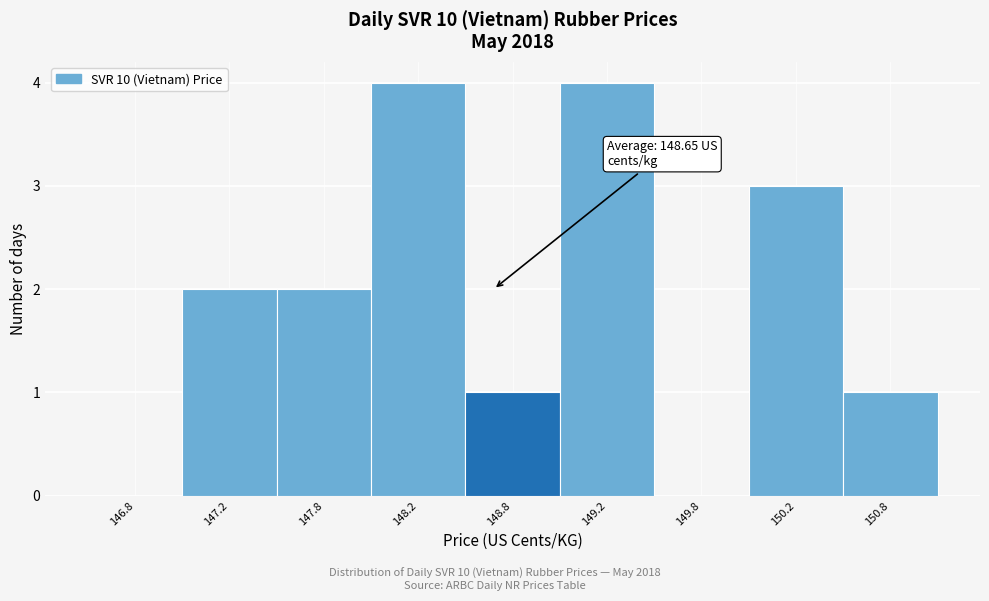

Reading left to right, what are all the values shown in this chart?

146.8=0	147.2=2	147.8=2	148.2=4	148.8=1	149.2=4	149.8=0	150.2=3	150.8=1